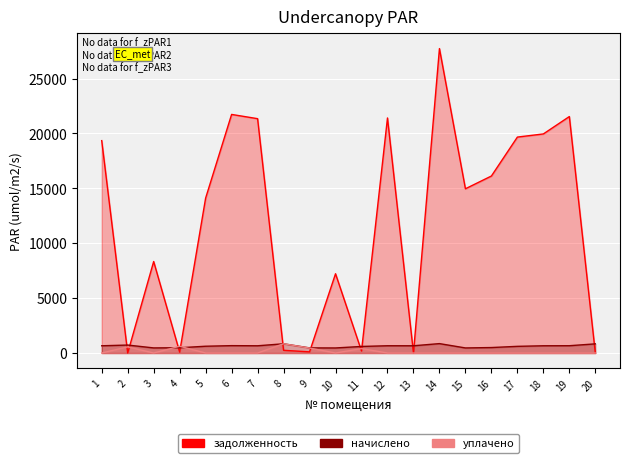

At which label does уплачено reach its peak?

8